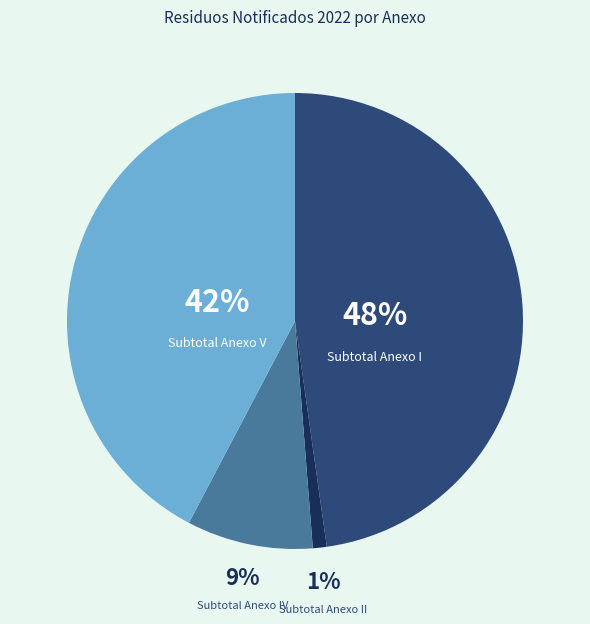

Approximately how many times larger is the value at Subtotal Anexo V compared to Subtotal Anexo I?

0.9